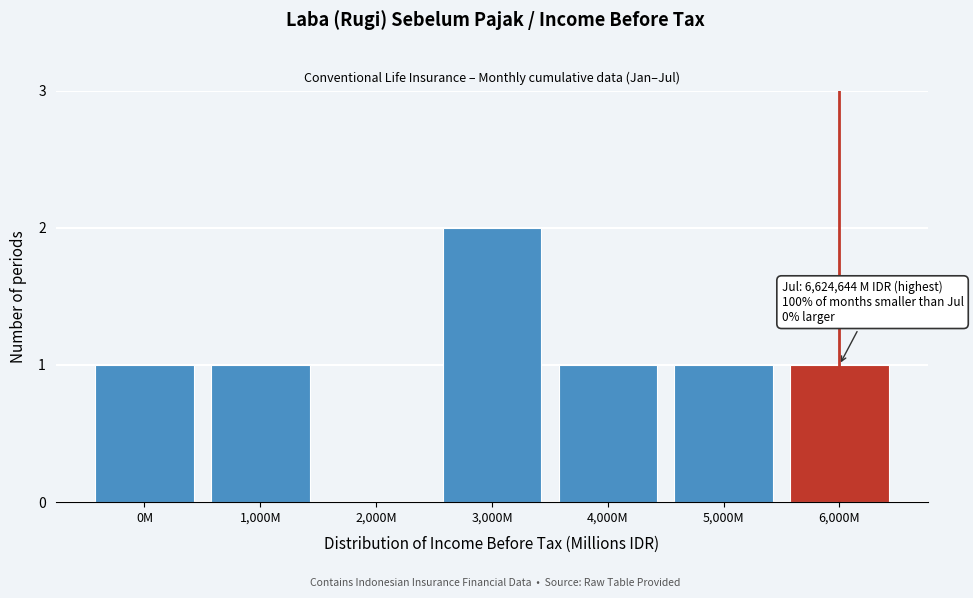

Reading left to right, list all the values displayed in this chart.

0M=1	1,000M=1	2,000M=0	3,000M=2	4,000M=1	5,000M=1	6,000M=1